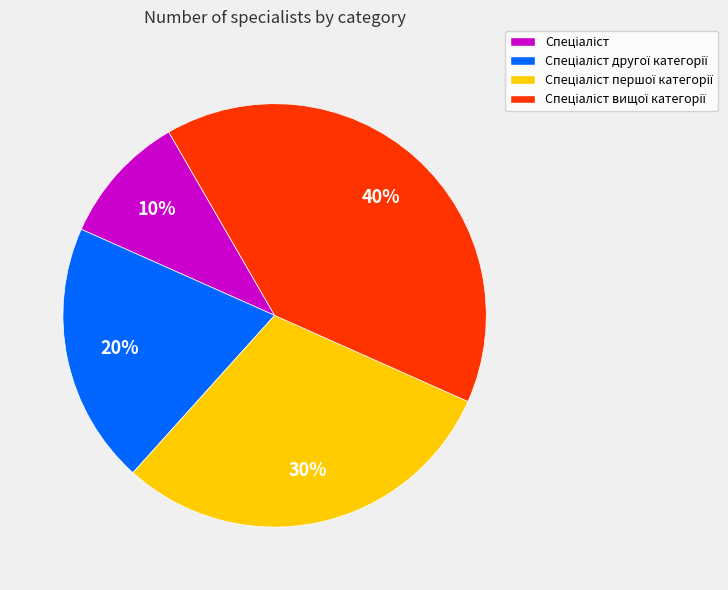

Does any single category account for the majority?

No